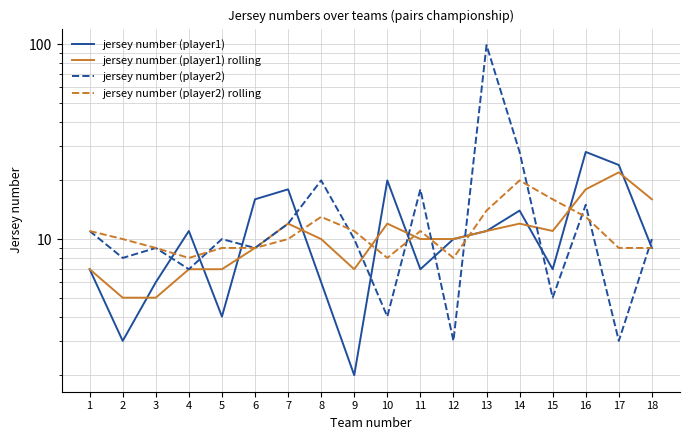

What is the greatest value displayed?

99